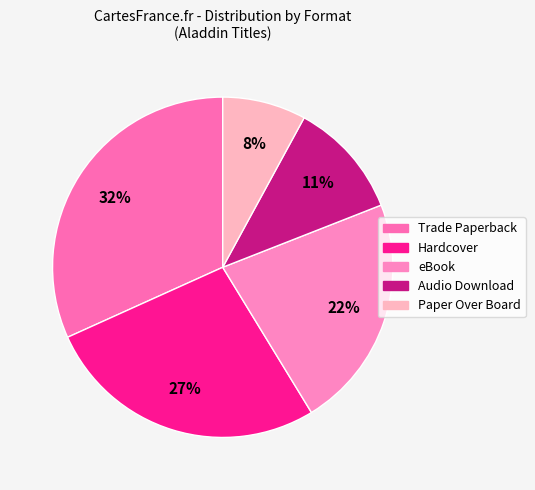

How much of the chart is everything except Trade Paperback?

68.3%